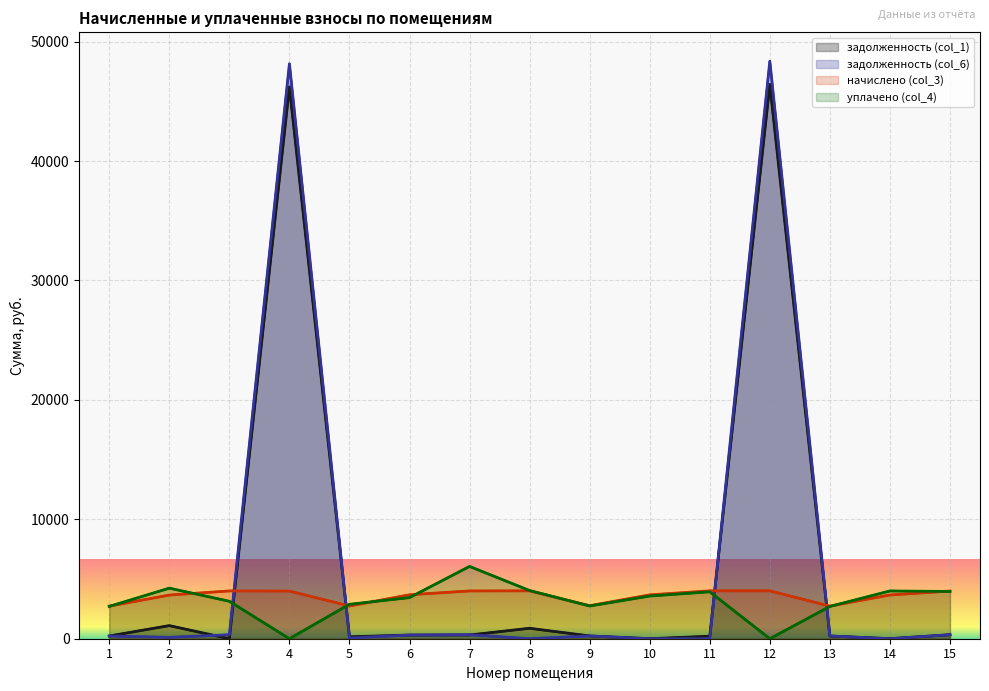

How many data points does each series have?

15